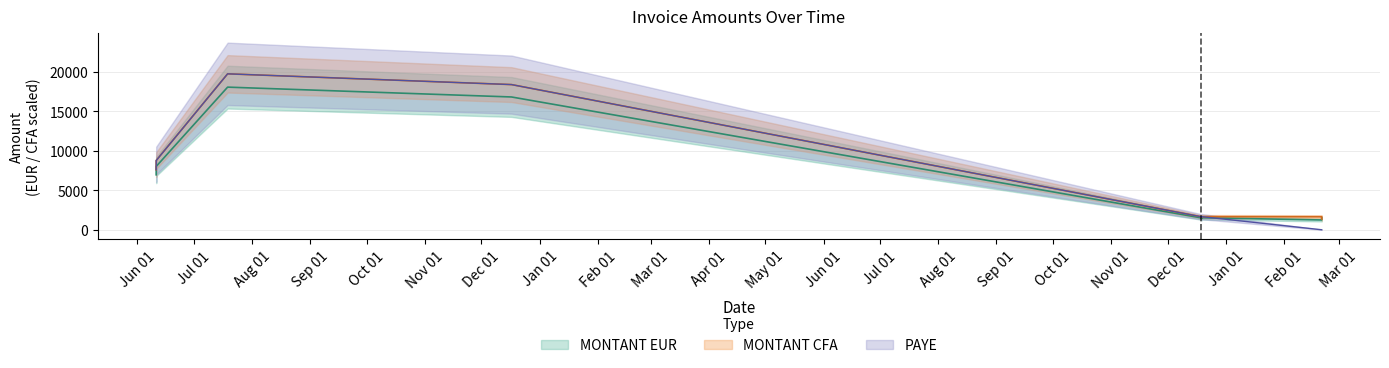

How many values in the MONTANT CFA (scaled) series exceed 1665?

5